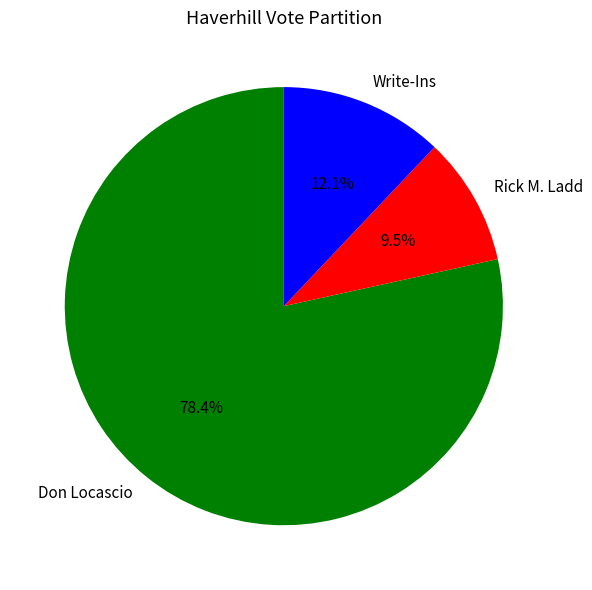

The Don Locascio slice represents 78% of the pie. True or false?

True